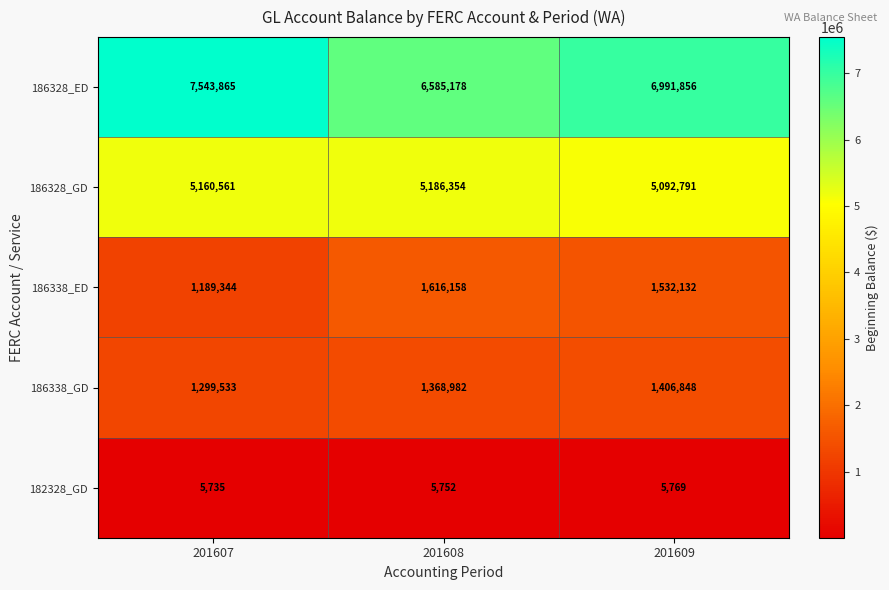

What is the average value of the 186338_GD series?

1358454